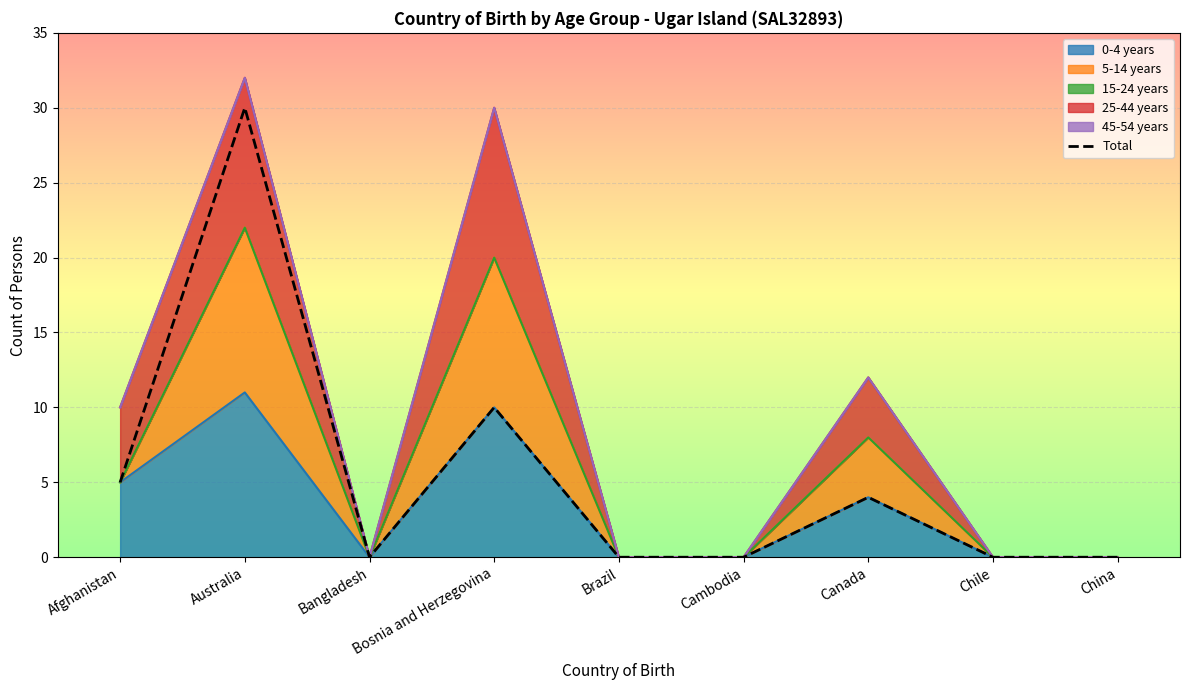

At which category does the chart reach its minimum across all series?

Bangladesh